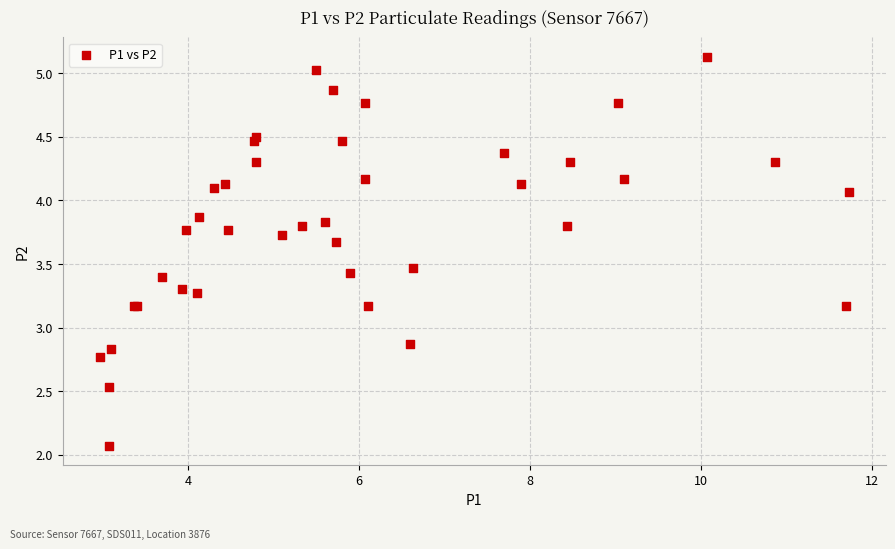

What Y value in the scatter plot is closest to 3?

2.9